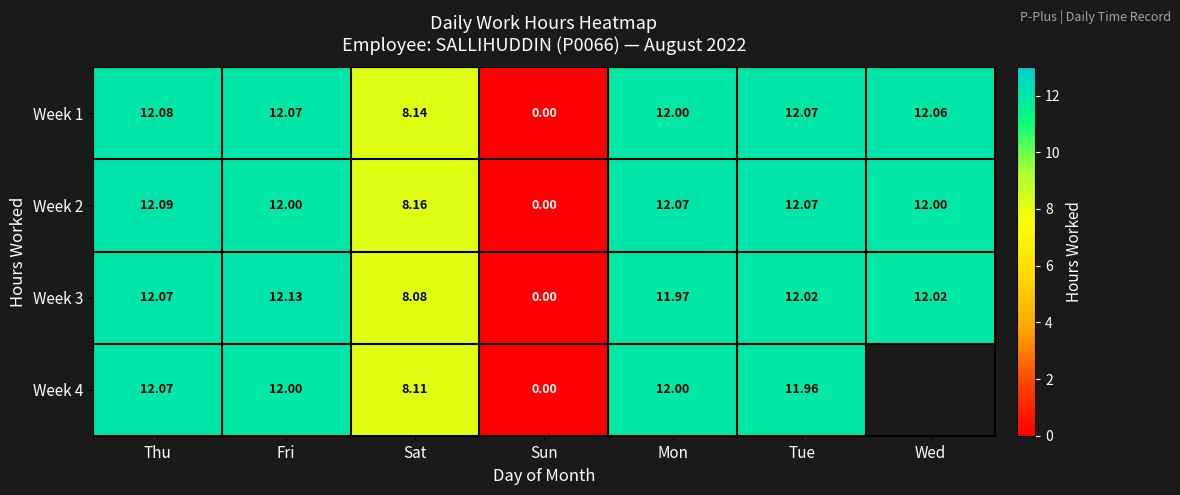

How many values in Week 2 are above zero?

6